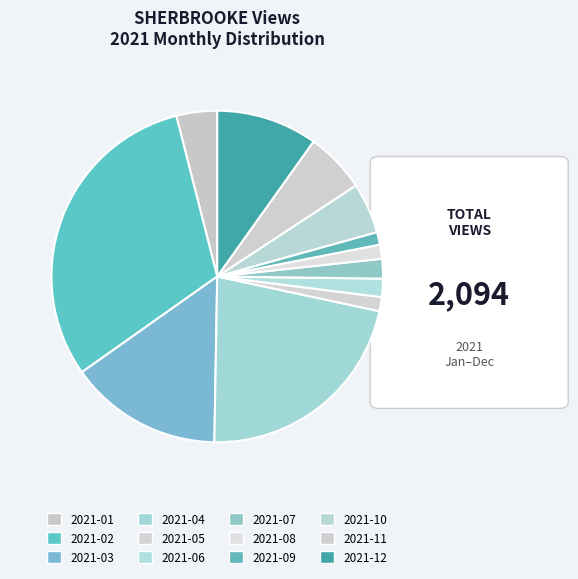

Count the number of slices in the pie.

12